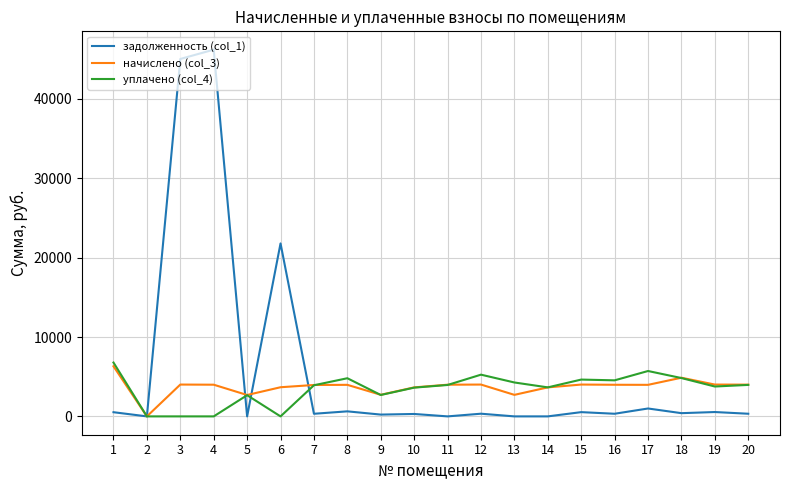

What is the approximate value of задолженность (col_1) at 6?

21795.7